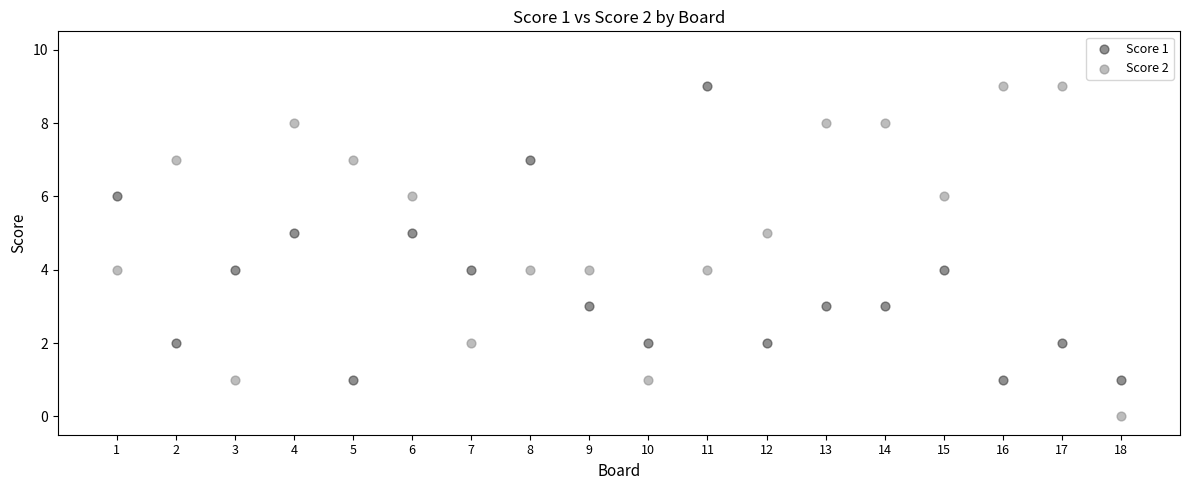

Across all data points, what is the range of Y values (max minus min)?

9